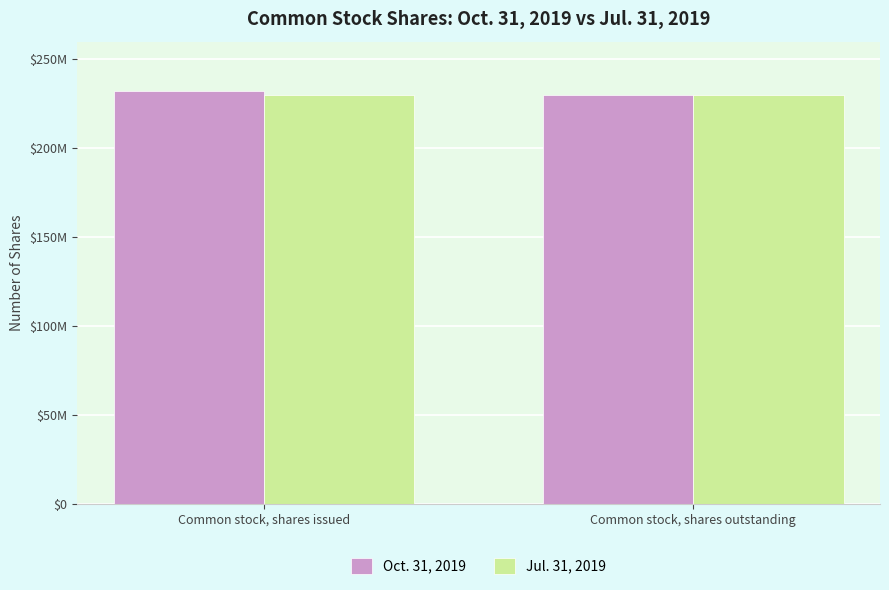

Where is Jul. 31, 2019 nearest to the value 229790268?

Common stock, shares issued